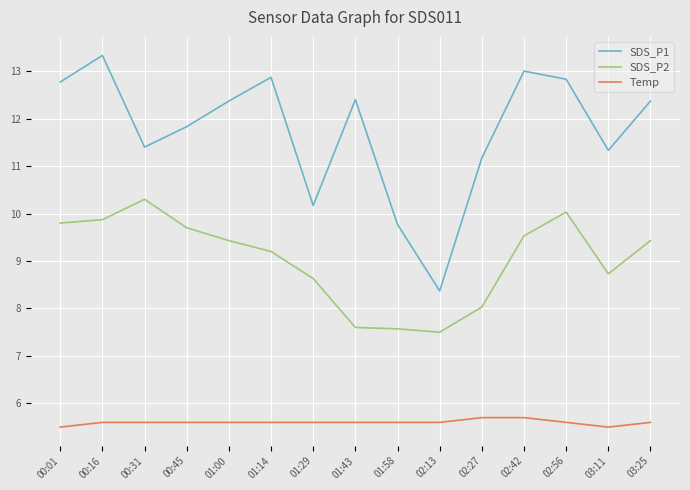

True or false: Temp and SDS_P2 intersect in this chart.

False